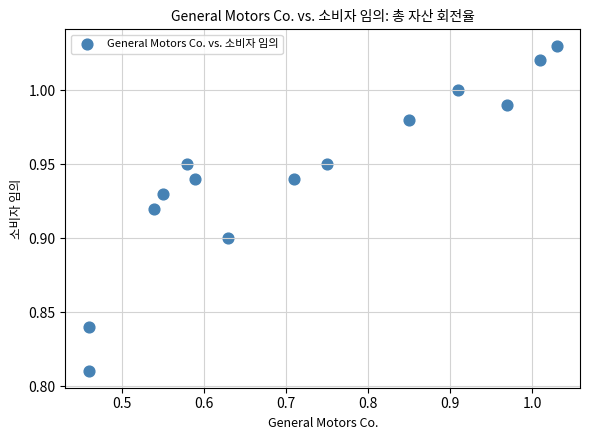

What is the range of X values (max minus min)?

0.6